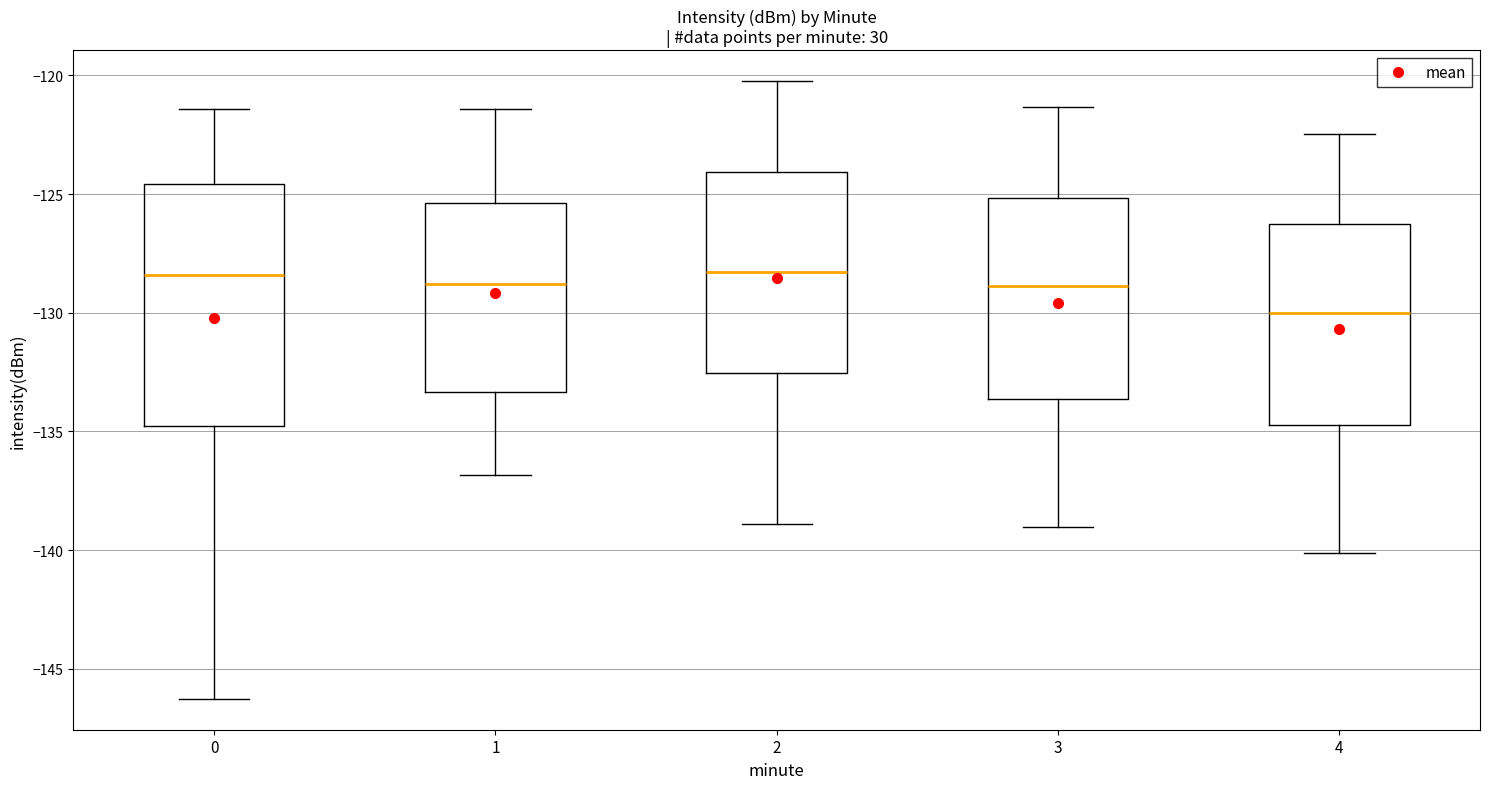

Where is the upper edge of the box at x = 4 on the y-axis? The values are not printed on the chart, so give them approximately, as read against the axis.

-126.5